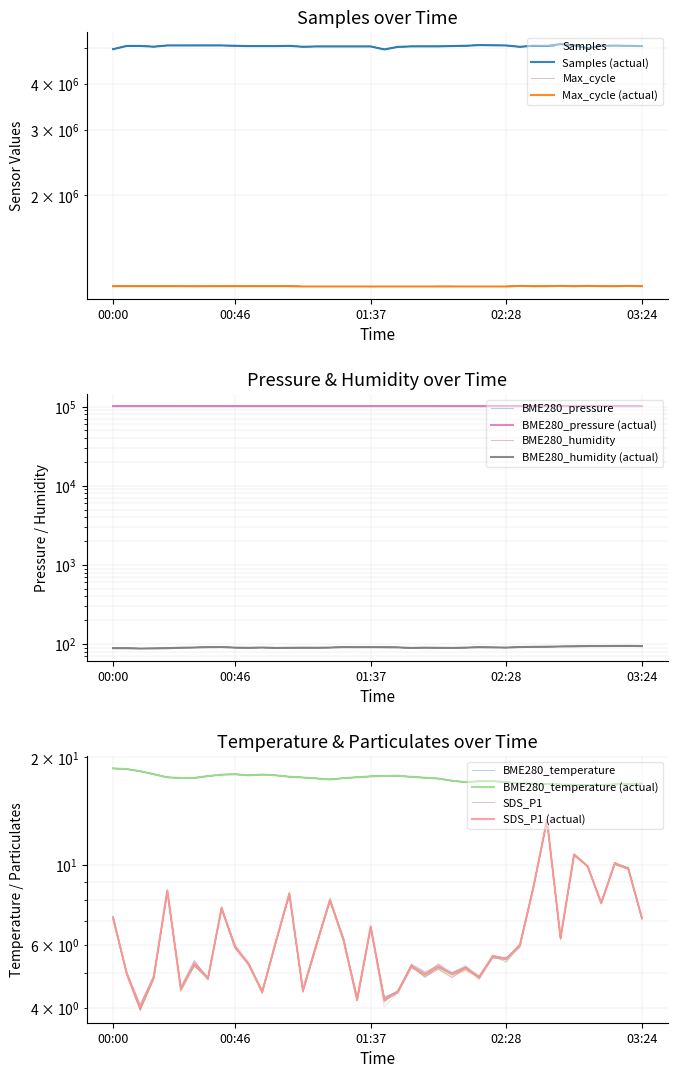

What is the approximate value of BME280_pressure at 00:31?

101098.3